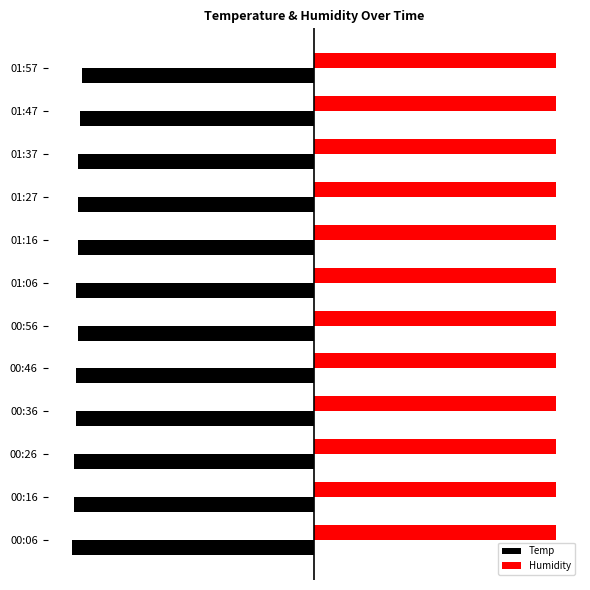

Which series has the largest range (max minus min)?

Temp